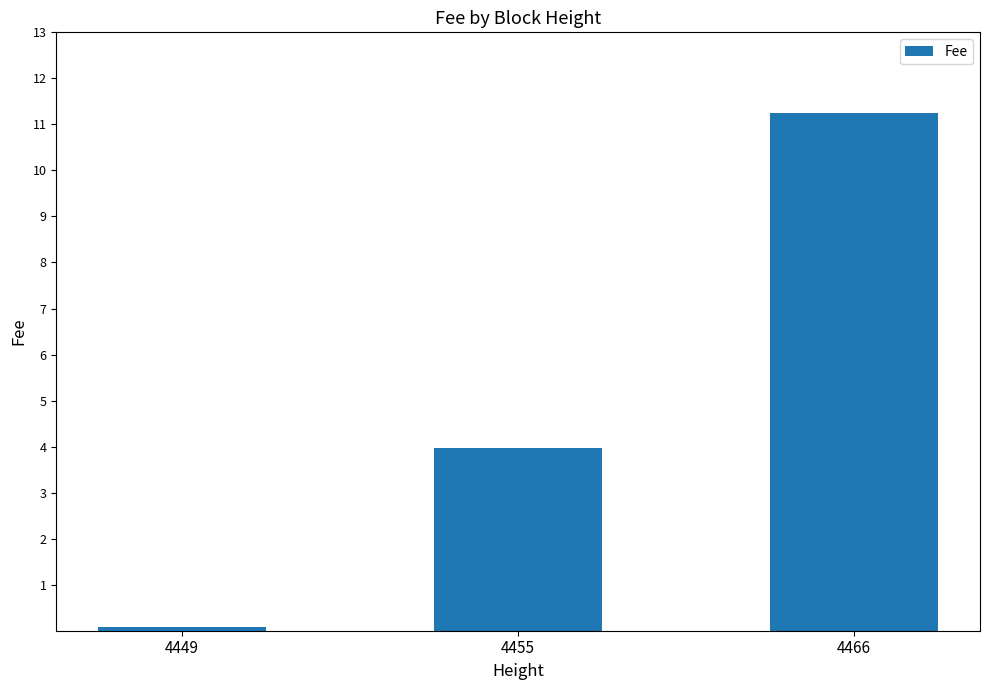

Reading left to right, what are all the values shown in this chart?

0.1	4.0	11.2